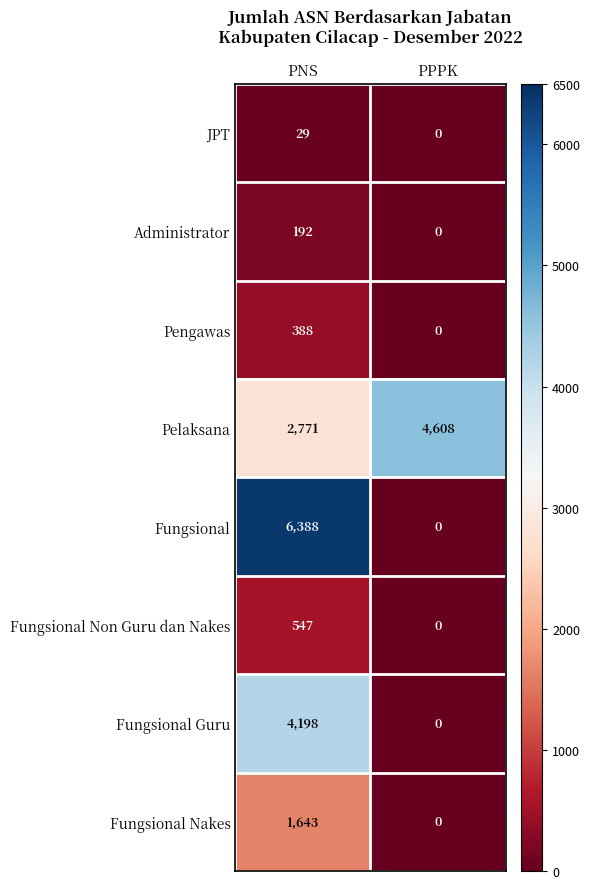

What is the average value of the Fungsional Non Guru dan Nakes series?

274